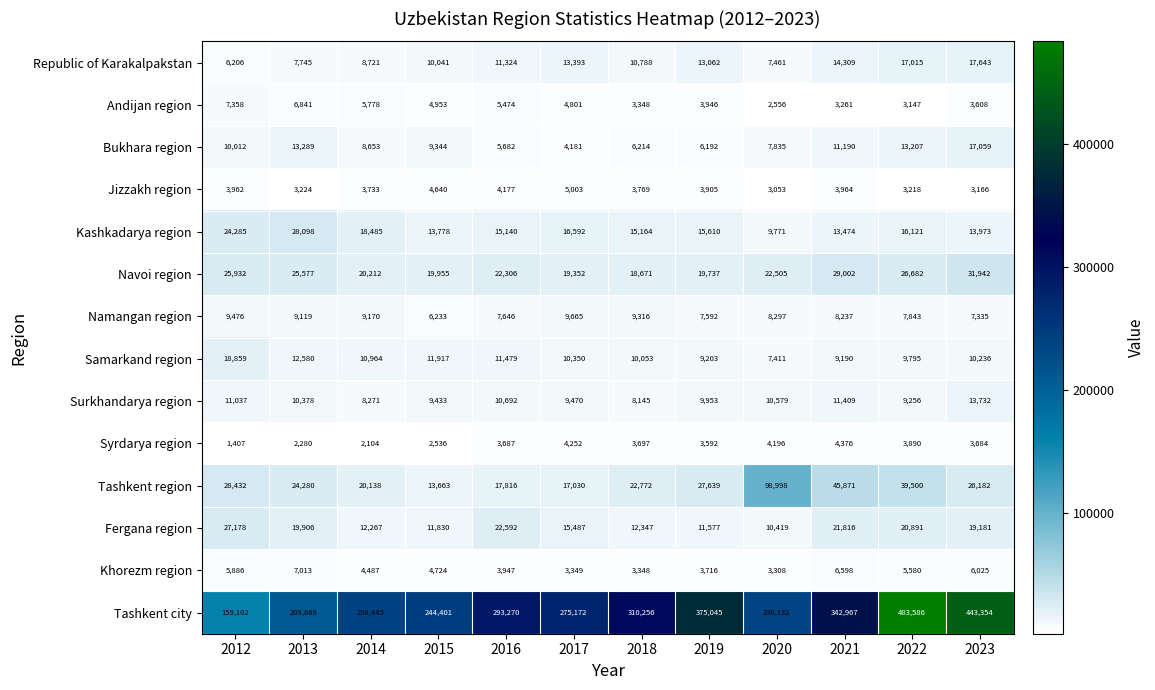

What is the average value of the Syrdarya region series?

3308